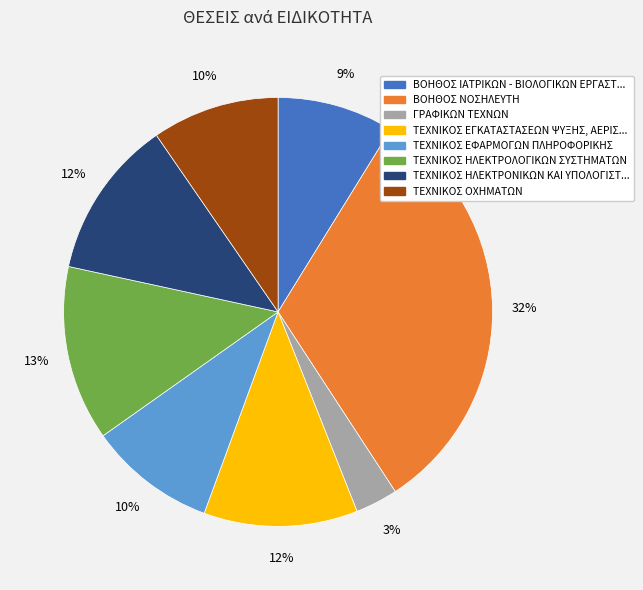

Is there a majority slice in this chart?

No